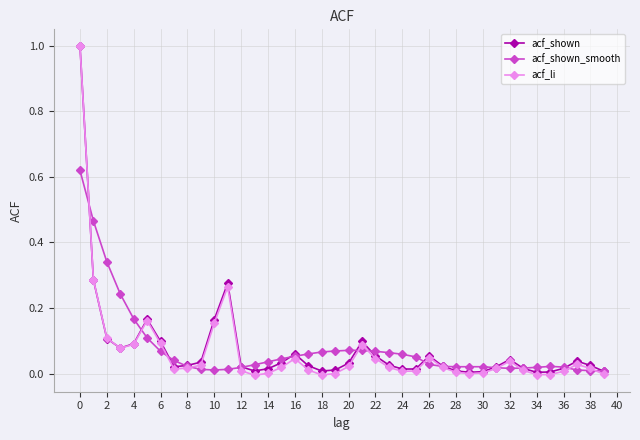

Which series has the largest range (max minus min)?

acf_li